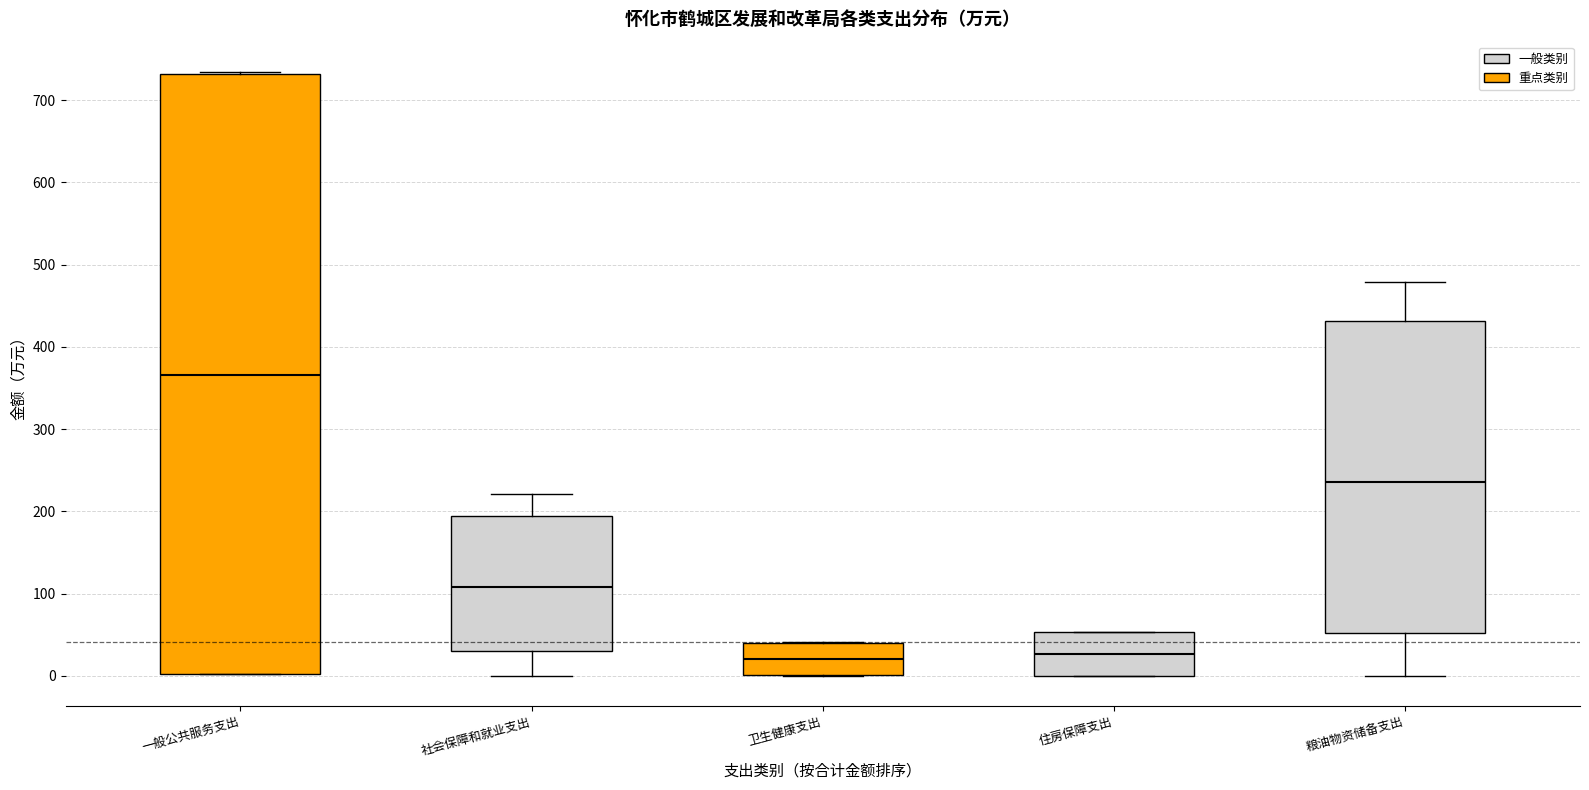

Which box's median line is the highest?

一般公共服务支出